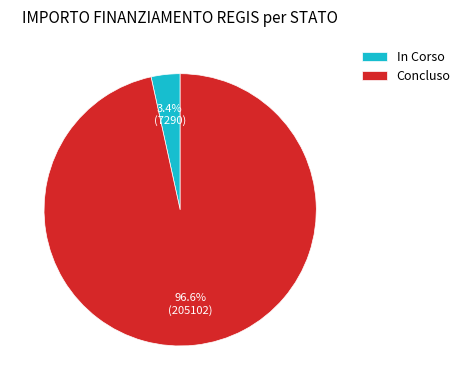

Rank the categories by value from highest to lowest.

Concluso, In Corso